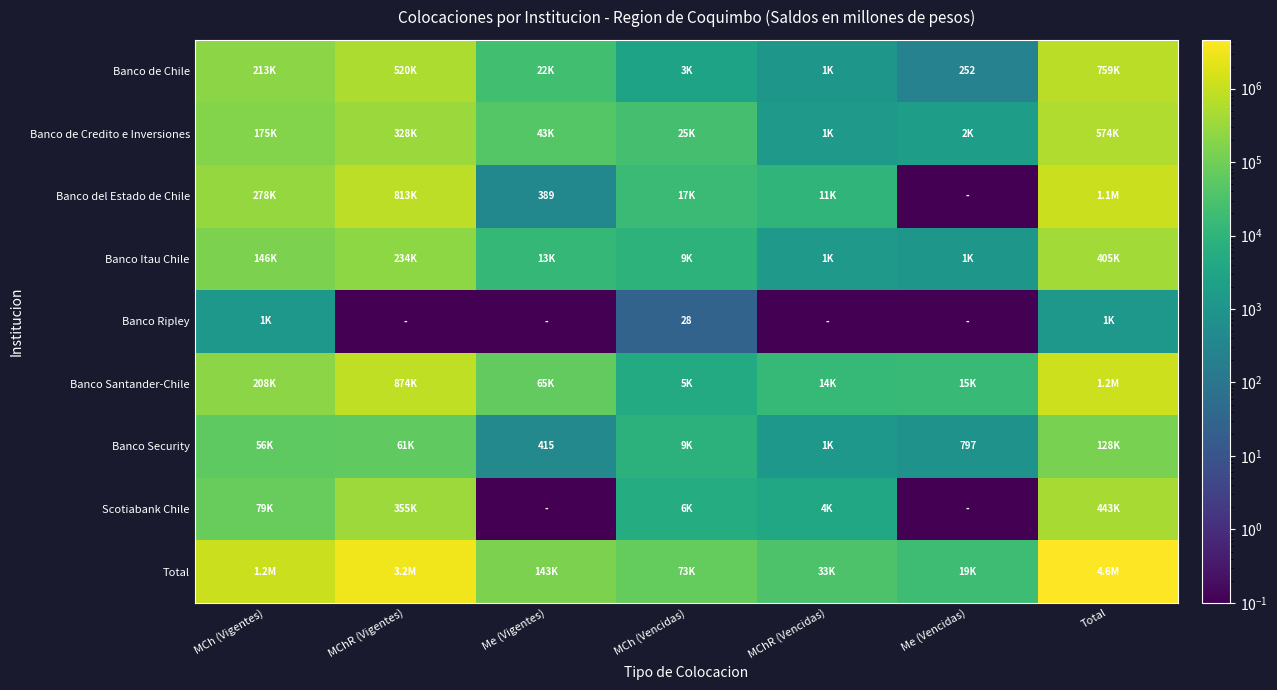

What value does the Banco Itau Chile series have at Me (Vencidas)?

1128.5